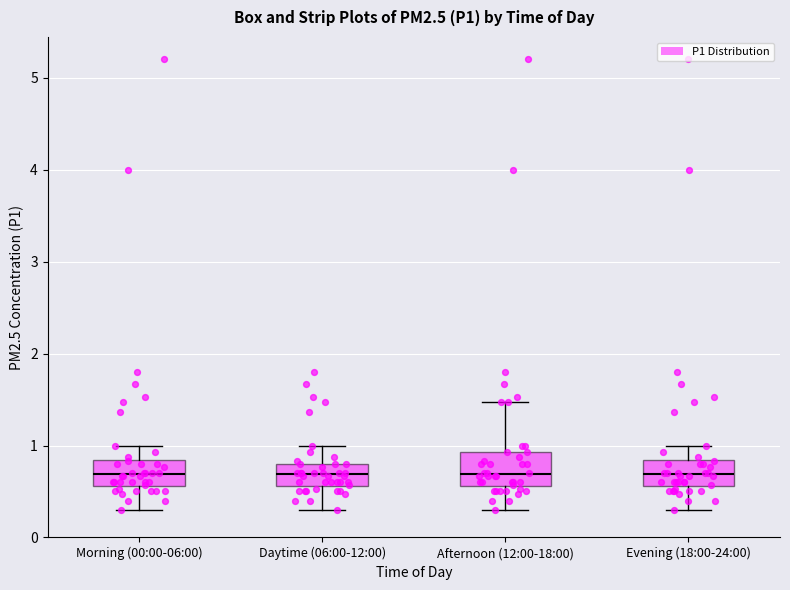

Reading left to right, transcribe this box plot: for each box, give where its median line is, the range the box spans, and where its two whiskers end, as read against the y-axis. The values are not printed on the chart, so give them approximately, as read against the axis.

Morning (00:00-06:00): median 0.7, box 0.6 to 0.8, whiskers 0.3 to 1.0
Daytime (06:00-12:00): median 0.7, box 0.6 to 0.8, whiskers 0.3 to 1.0
Afternoon (12:00-18:00): median 0.7, box 0.6 to 0.9, whiskers 0.3 to 1.5
Evening (18:00-24:00): median 0.7, box 0.6 to 0.8, whiskers 0.3 to 1.0